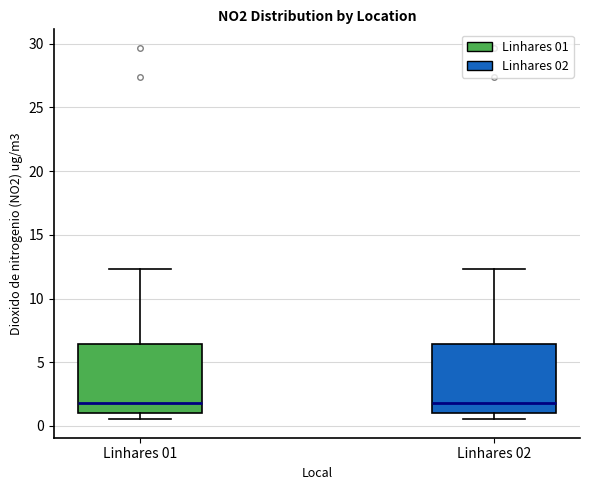

Where is the upper edge of the box for Linhares 01 on the y-axis? The values are not printed on the chart, so give them approximately, as read against the axis.

6.5